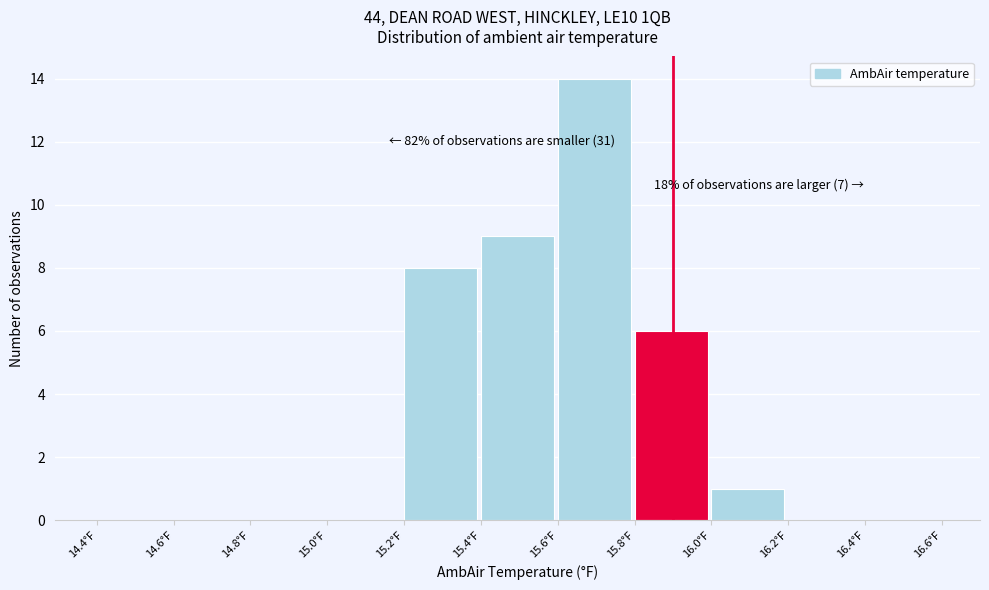

Which range on the x-axis has the tallest bar?

15.6 to 15.8